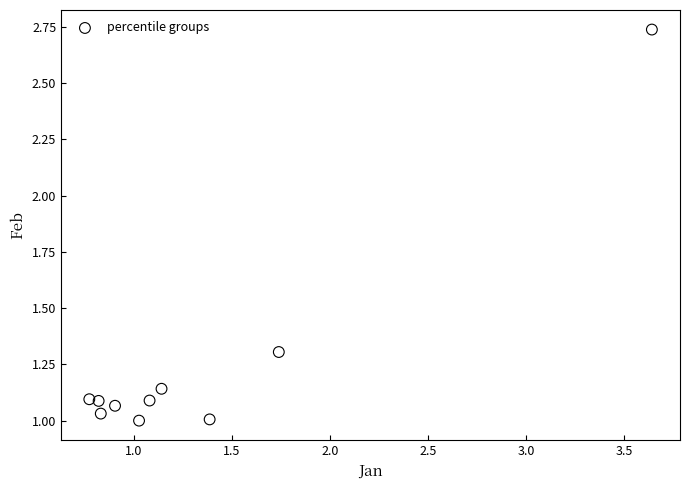

What is the range of X values (max minus min)?

2.9